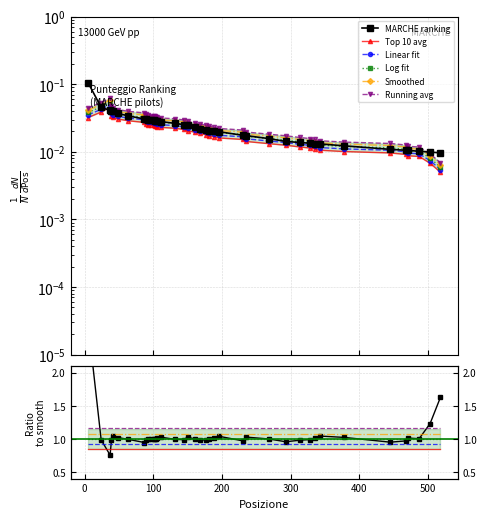

List the labels in order of value, largest first.

5, 24, 37, 39, 41, 49, 63, 87, 89, 92, 97, 101, 102, 104, 105, 111, 131, 144, 150, 161, 168, 176, 181, 189, 196, 230, 235, 268, 293, 313, 328, 336, 342, 378, 445, 468, 471, 487, 503, 518